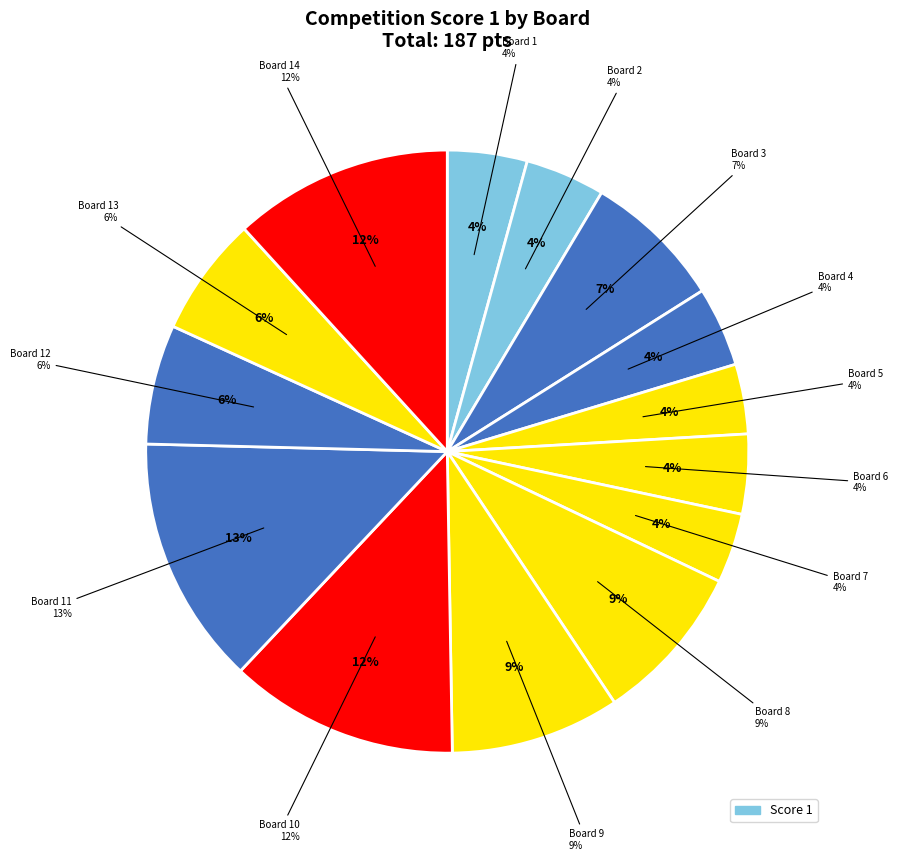

How many slices are in this pie chart?

14